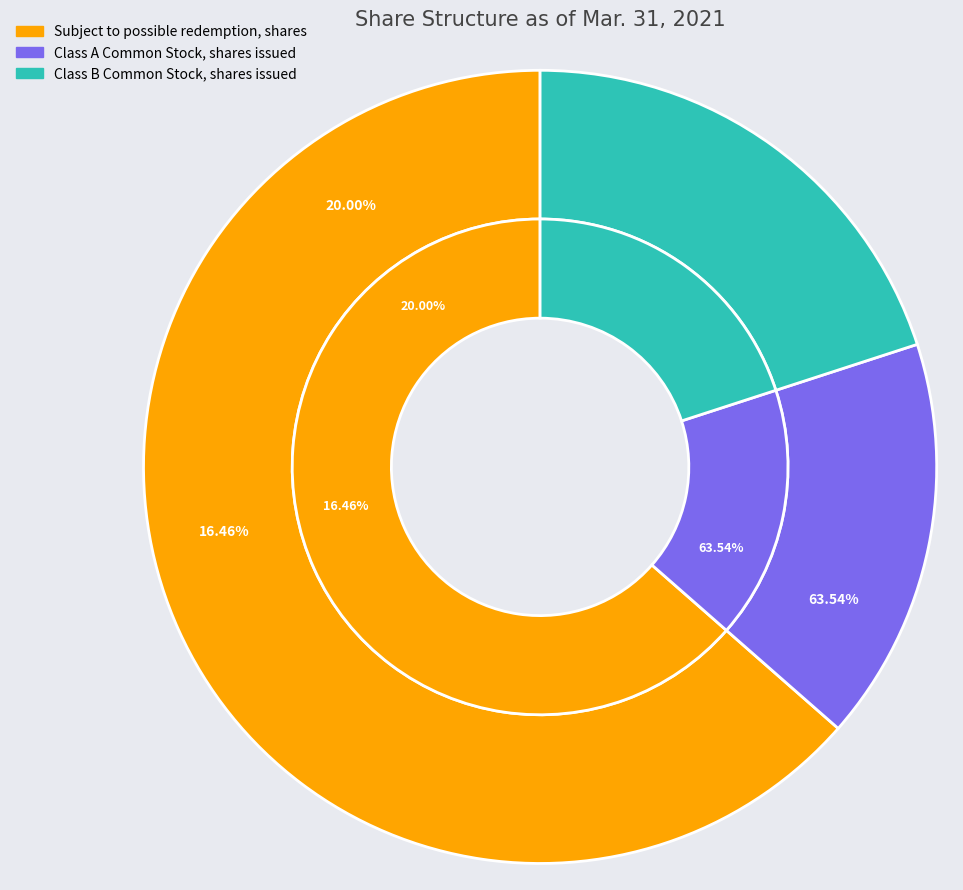

The Class B Common Stock, shares issued slice represents 13% of the pie. True or false?

False